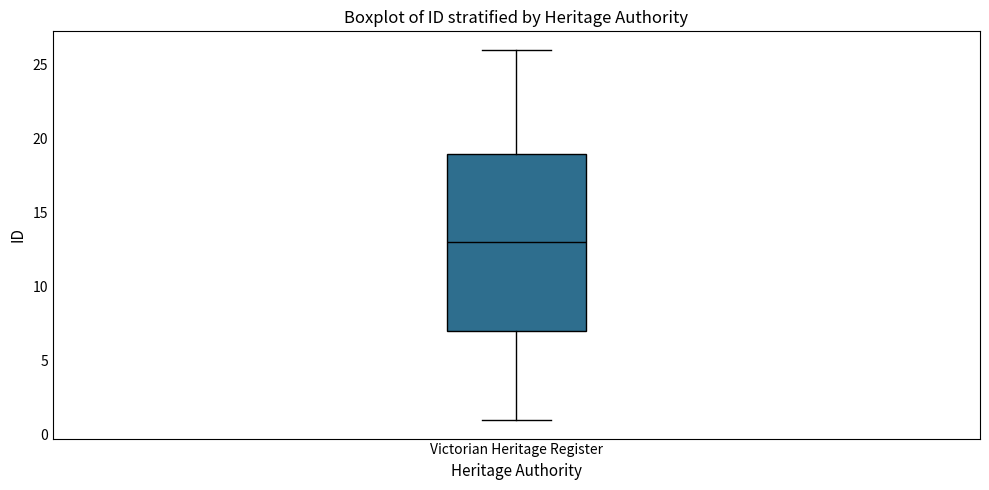

Read this box plot against the y-axis: the position of the median line, the range covered by the box, and the ends of both whiskers. The values are not printed on the chart, so give them approximately, as read against the axis.

median 13, box 7 to 19, whiskers 1 to 26